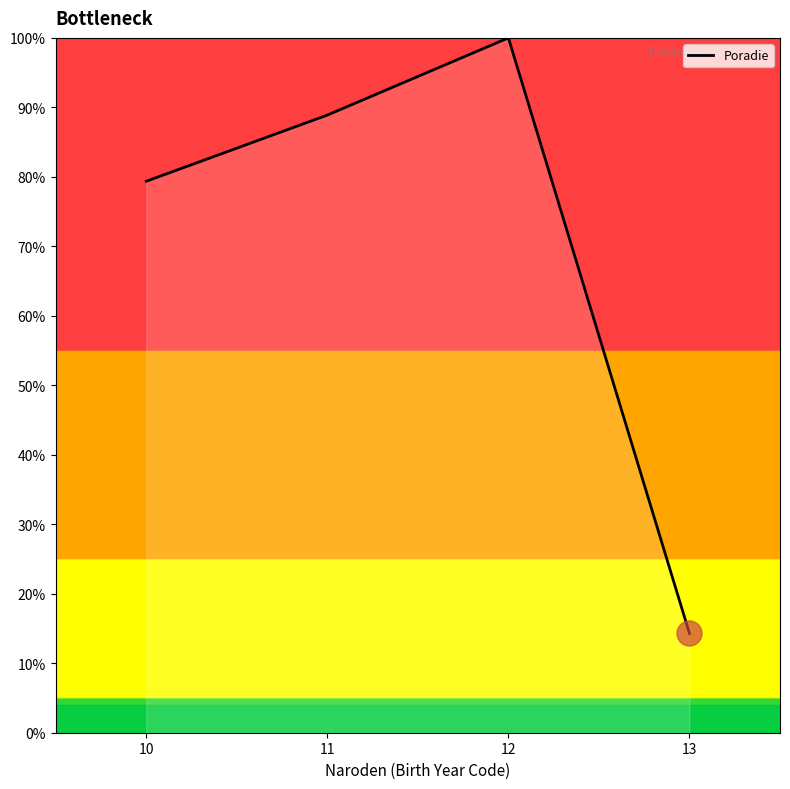

What is the average value?

70.6